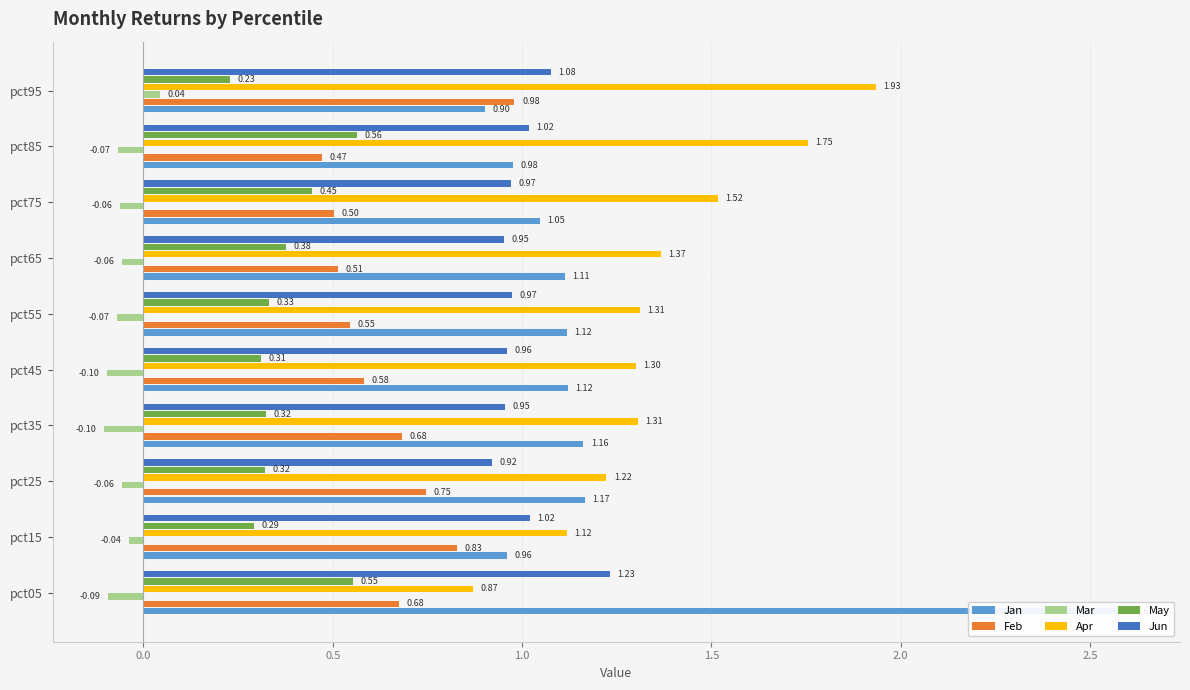

Is it true that Apr equals 0.6 at pct65?

False